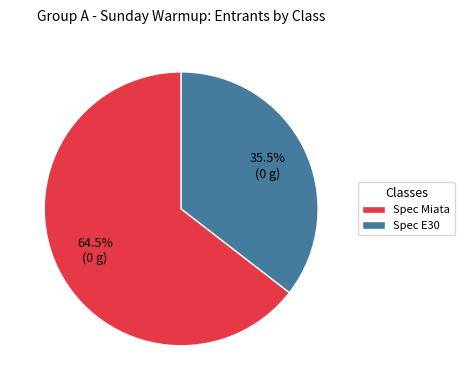

Between Spec E30 and Spec Miata, which is larger?

Spec Miata